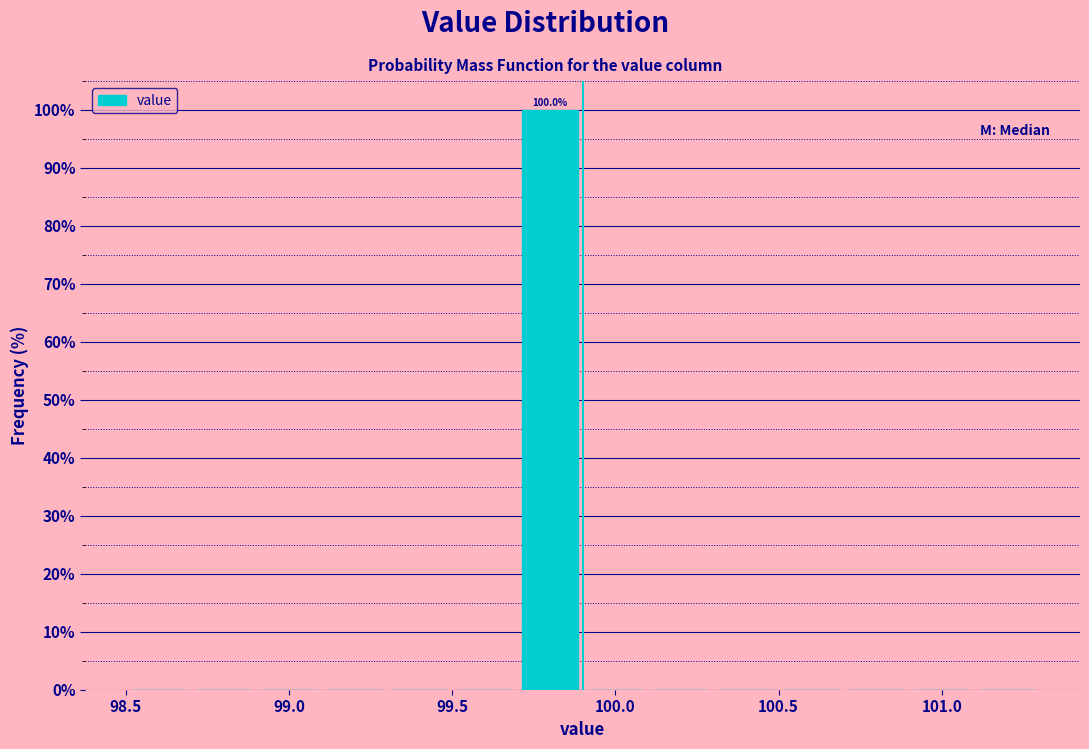

Which range on the x-axis has the tallest bar?

99.7 to 99.9